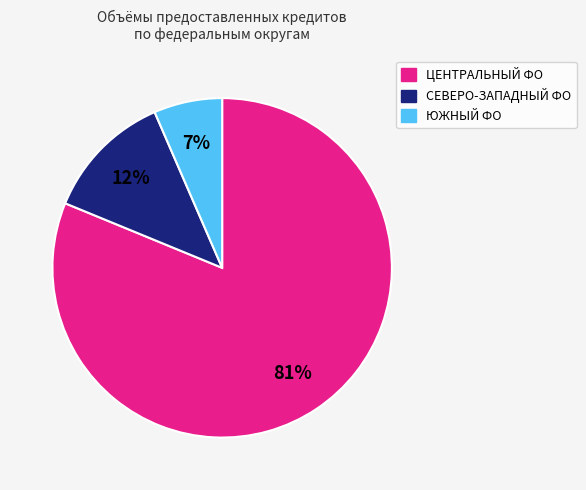

Is there a majority slice in this chart?

Yes